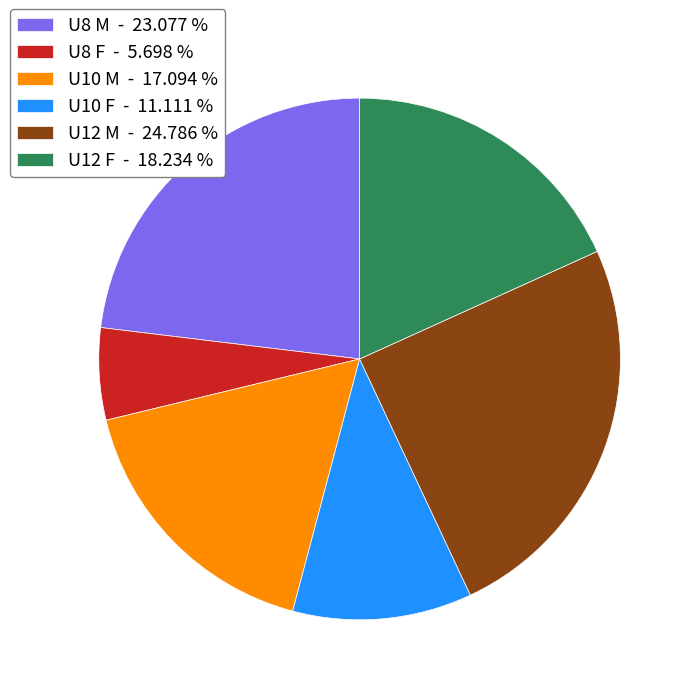

Approximately how many times larger is the value at U10 M - 17.094 % compared to U10 F - 11.111 %?

1.5